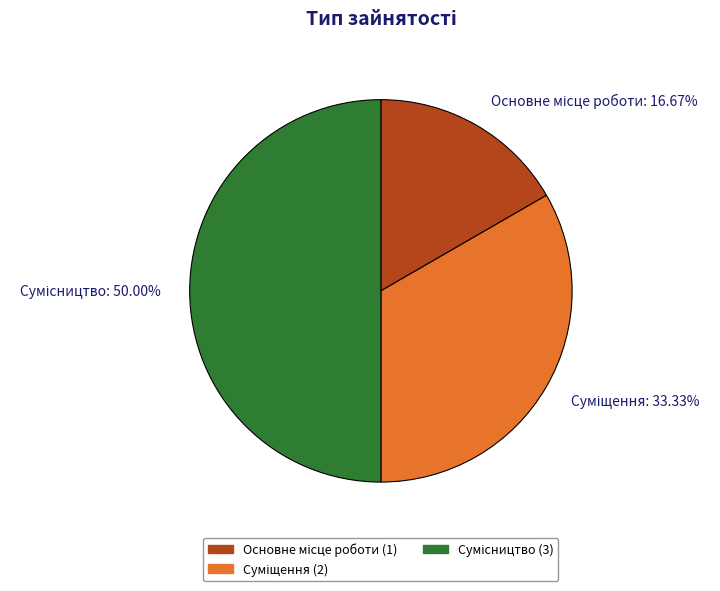

How many slices are in this pie chart?

3